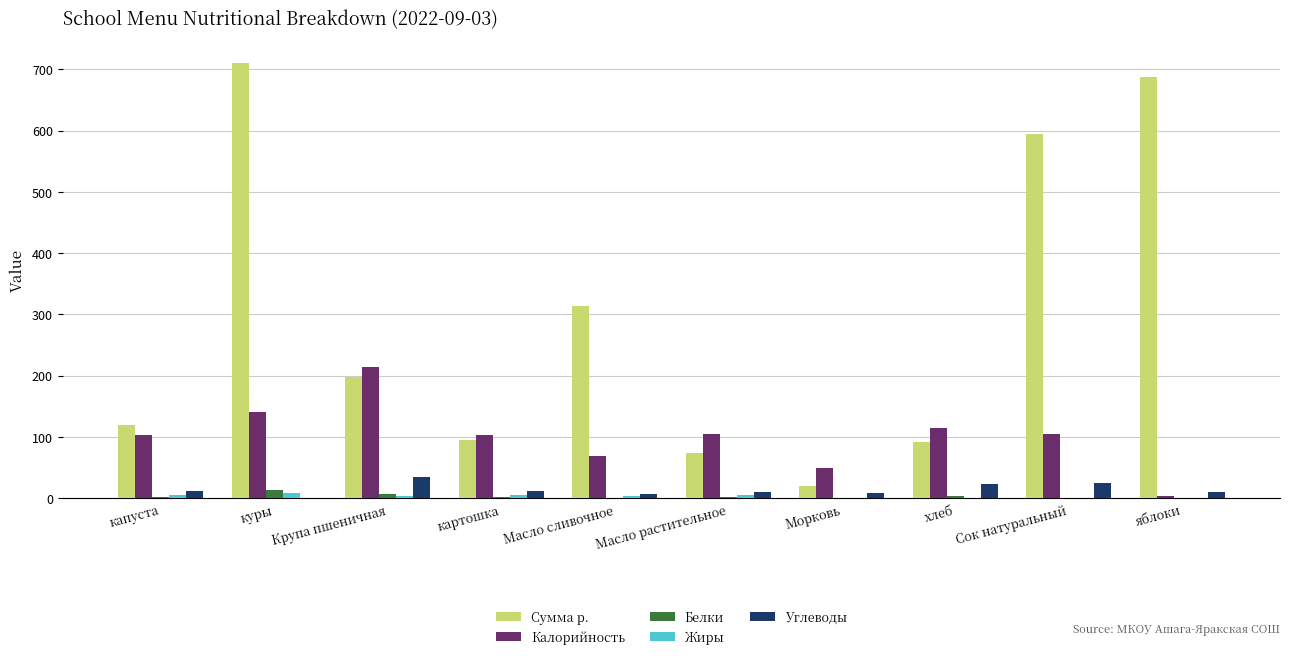

The Калорийность series shows 49.6 at Морковь. True or false?

True